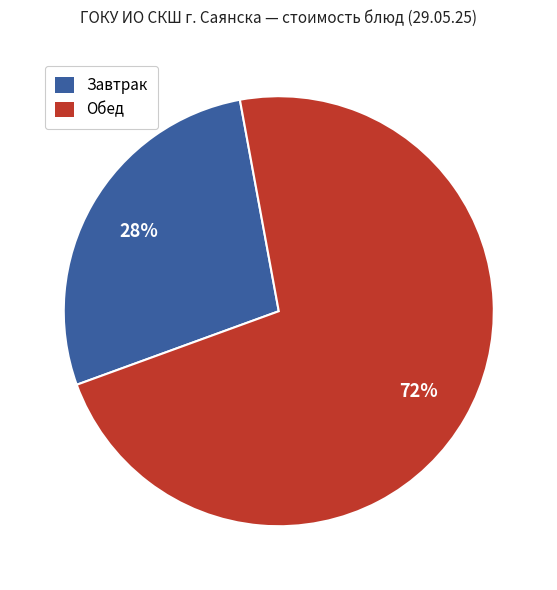

To the nearest percent, what percentage of the pie is Обед?

72%